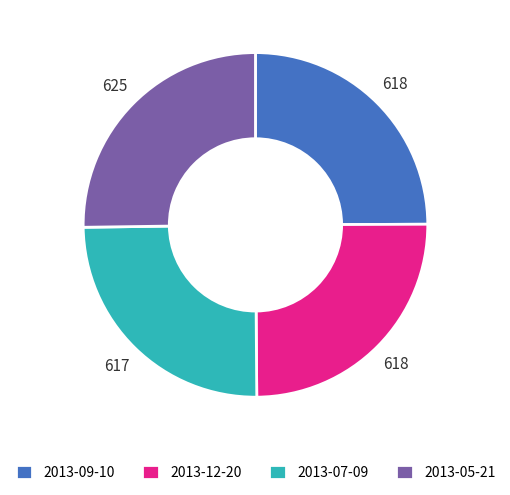

Is there any slice that represents more than half of the pie?

No